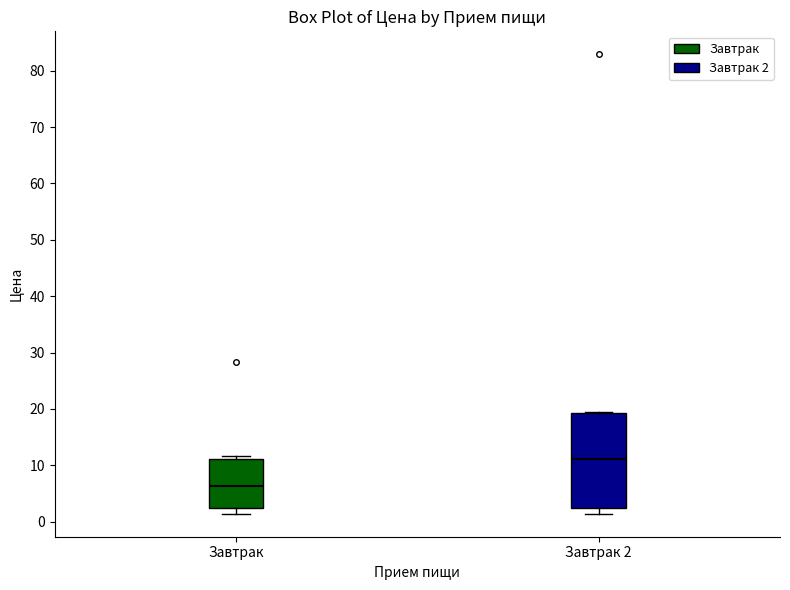

Reading left to right, transcribe this box plot: for each box, give where its median line is, the range the box spans, and where its two whiskers end, as read against the y-axis. The values are not printed on the chart, so give them approximately, as read against the axis.

Завтрак: median 6, box 2 to 11, whiskers 1 to 12
Завтрак 2: median 11, box 2 to 19, whiskers 1 to 19